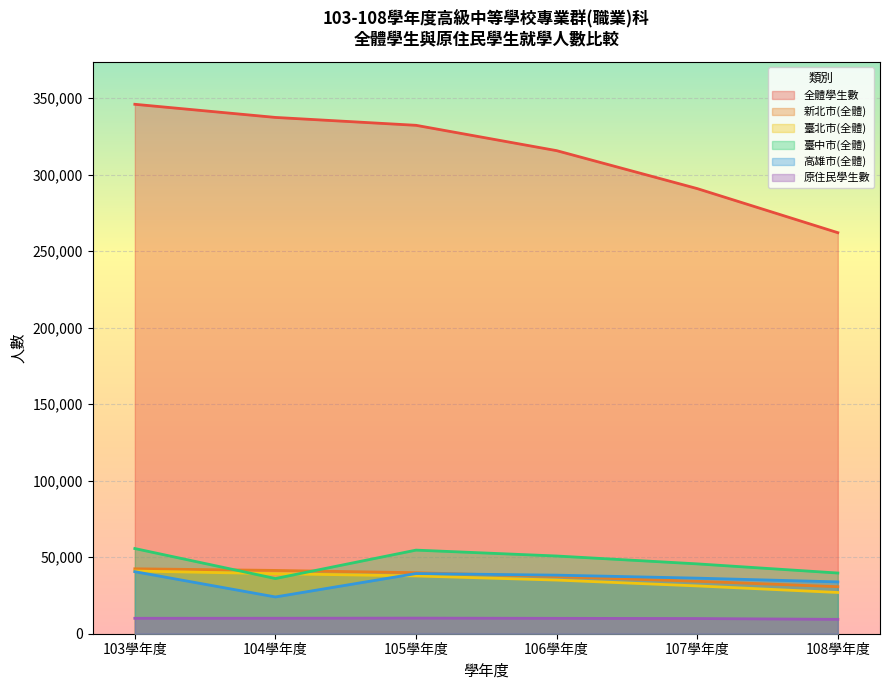

What is the label of the 1st point from the left?

103學年度